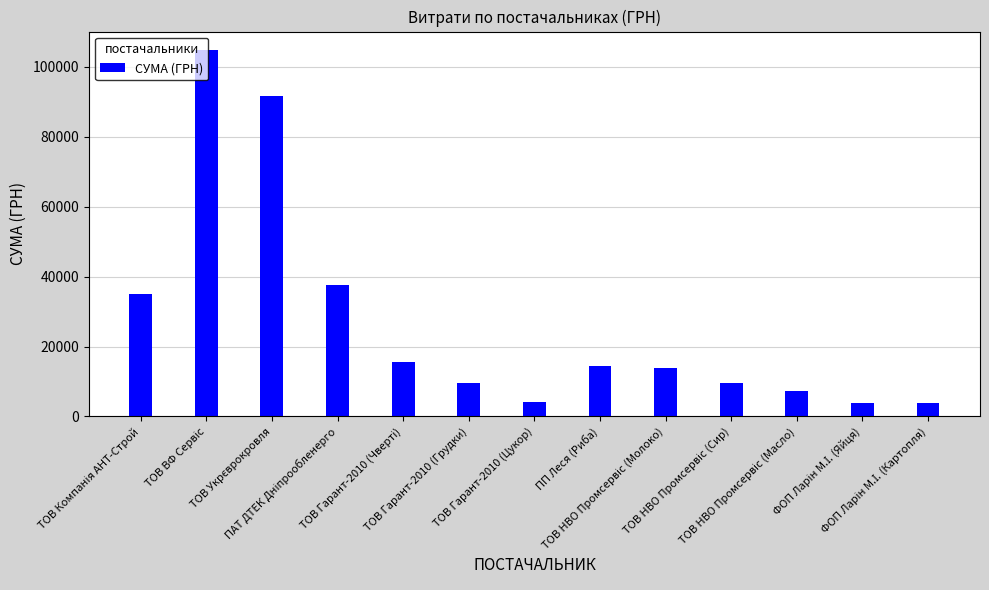

What is the value of the 1st bar from the left?

35000.0